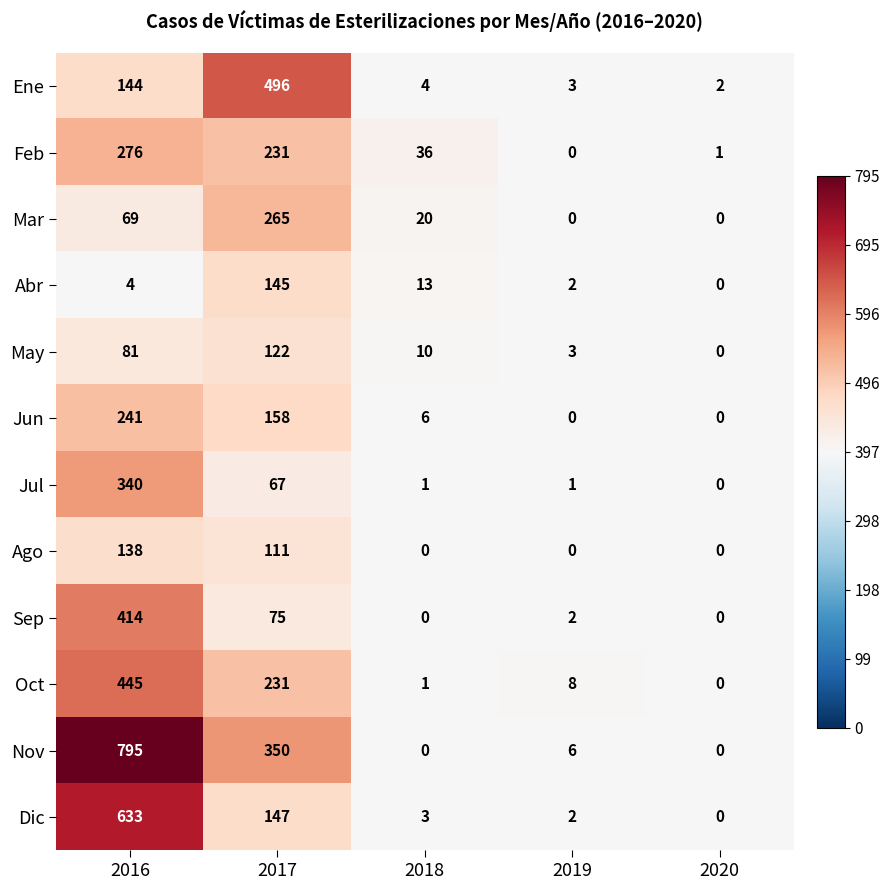

List the series in order of their peak value, lowest first.

May, Ago, Abr, Jun, Mar, Feb, Jul, Sep, Oct, Ene, Dic, Nov